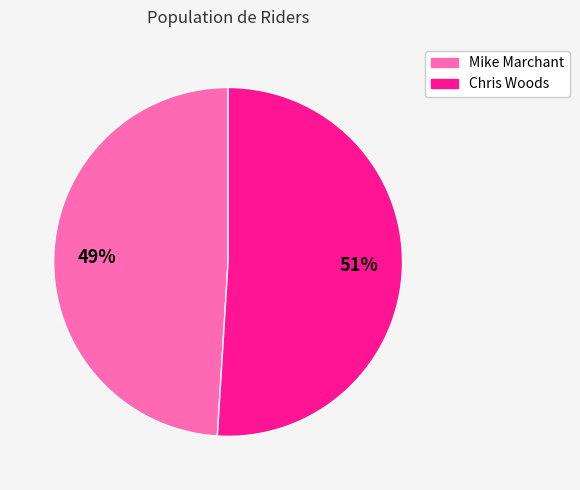

Between Mike Marchant and Chris Woods, which is larger?

Chris Woods